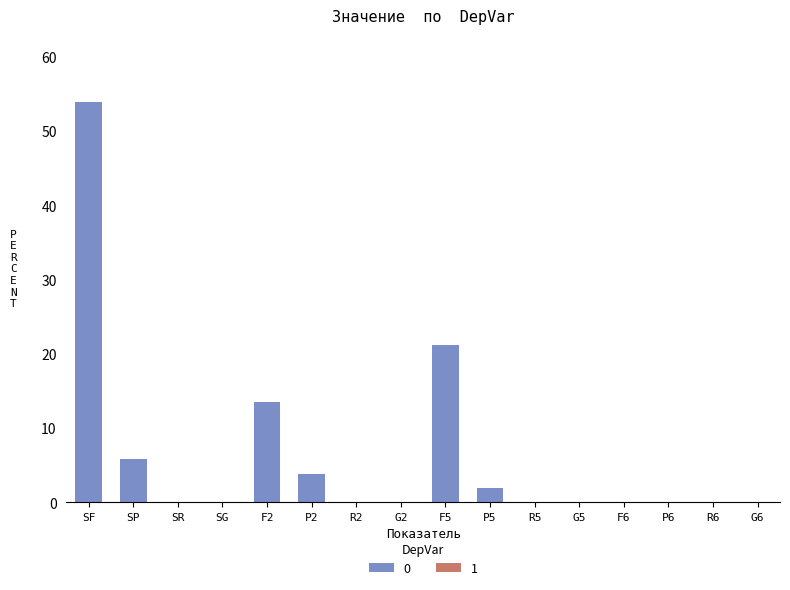

What is the difference between the values at SF and R2?

53.8